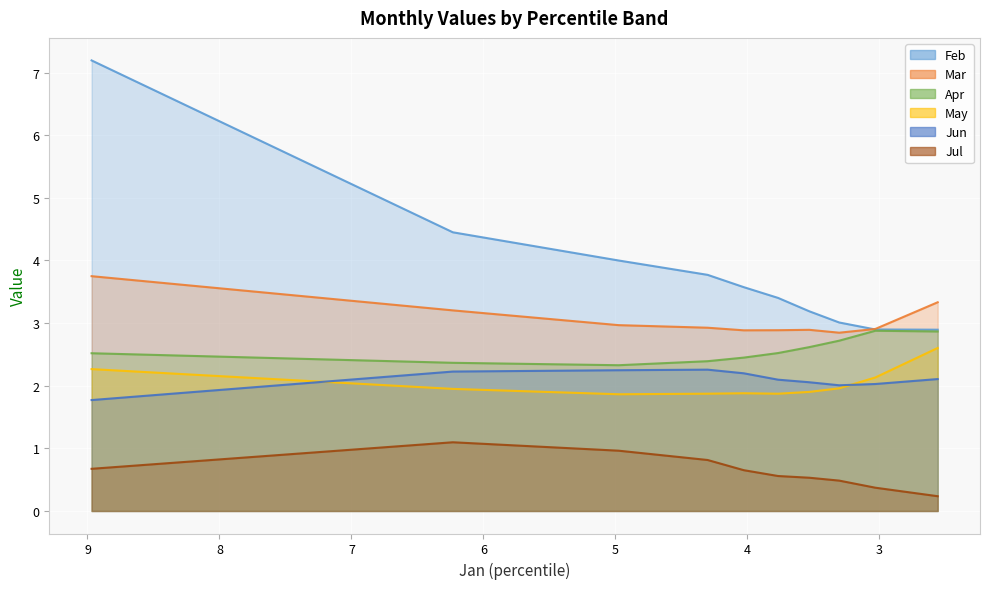

True or false: Apr and Jun intersect in this chart.

False